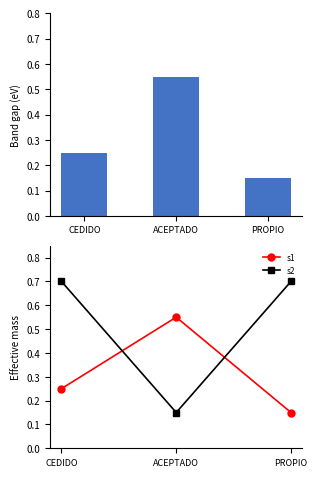

What is the label of the 3rd bar from the right?

CEDIDO